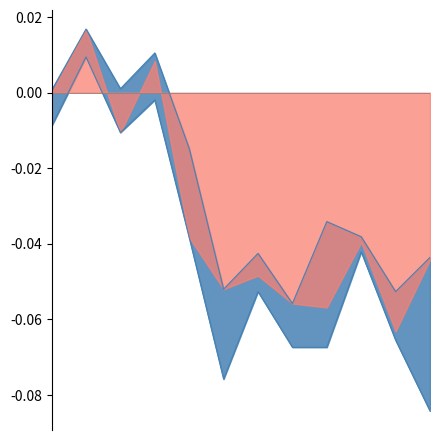

The value of col_3 at 11 is -0.0. True or false?

False